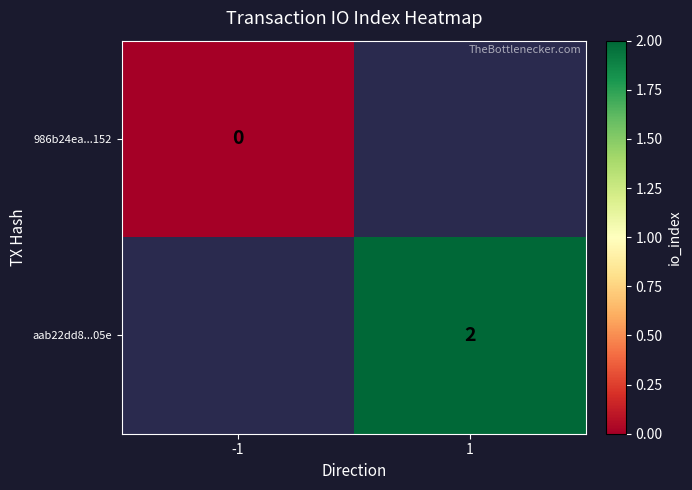

Is the value of aab22dd8...05e at 1 greater than the value of 986b24ea...152 at -1?

Yes